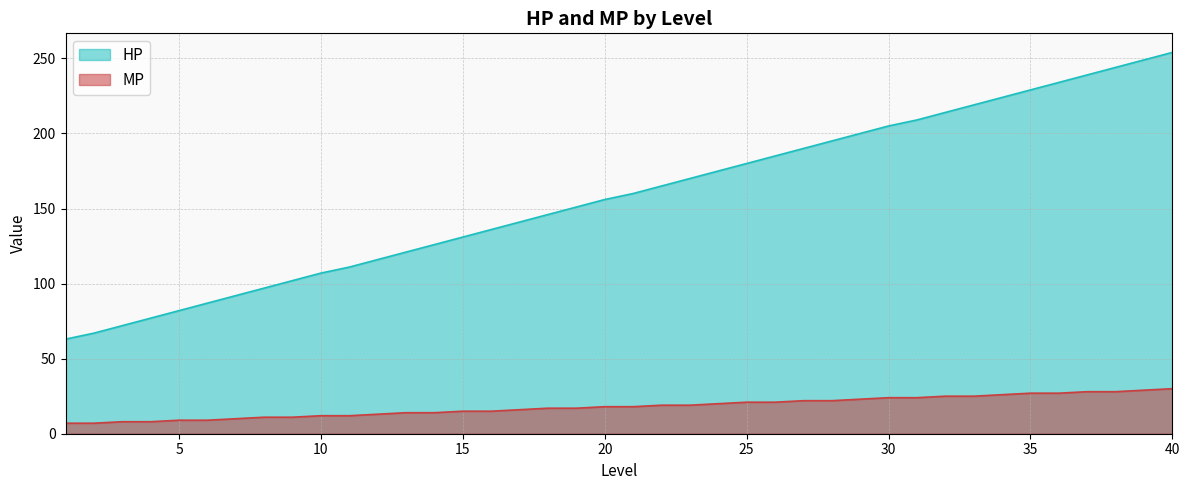

Does the chart have visible grid lines?

Yes